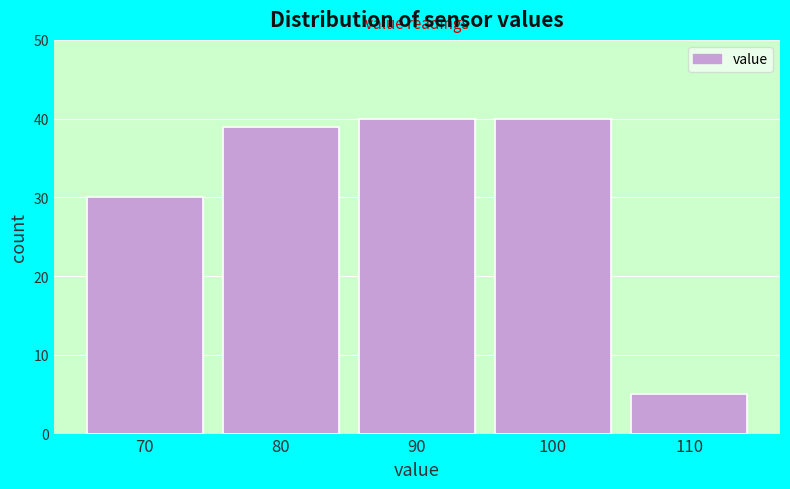

Reading left to right, what are all the values shown in this chart?

30	39	40	40	5